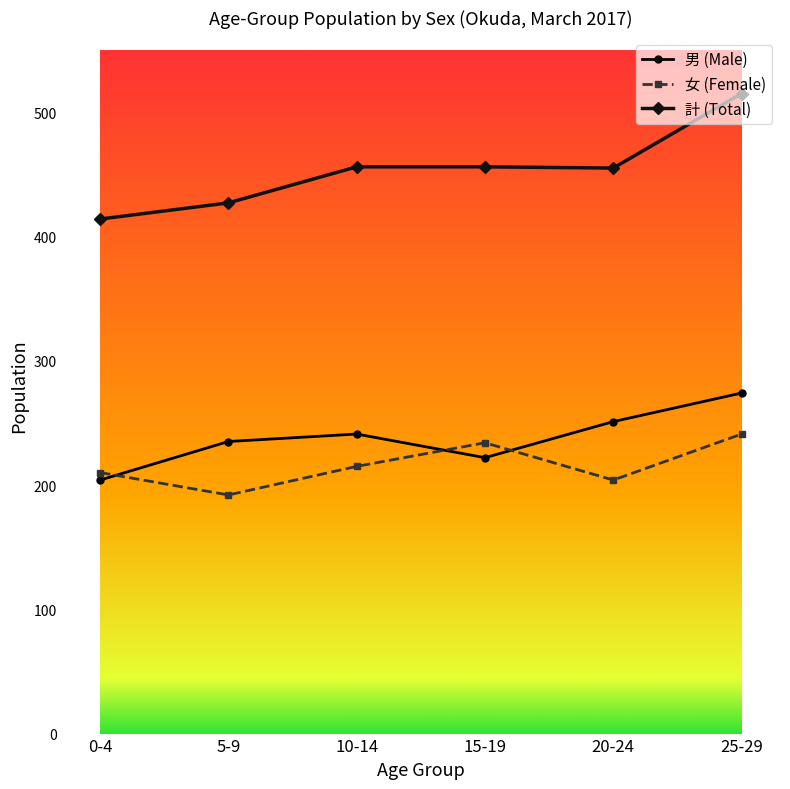

Is it true that 女 (Female) equals 293 at 5-9?

False